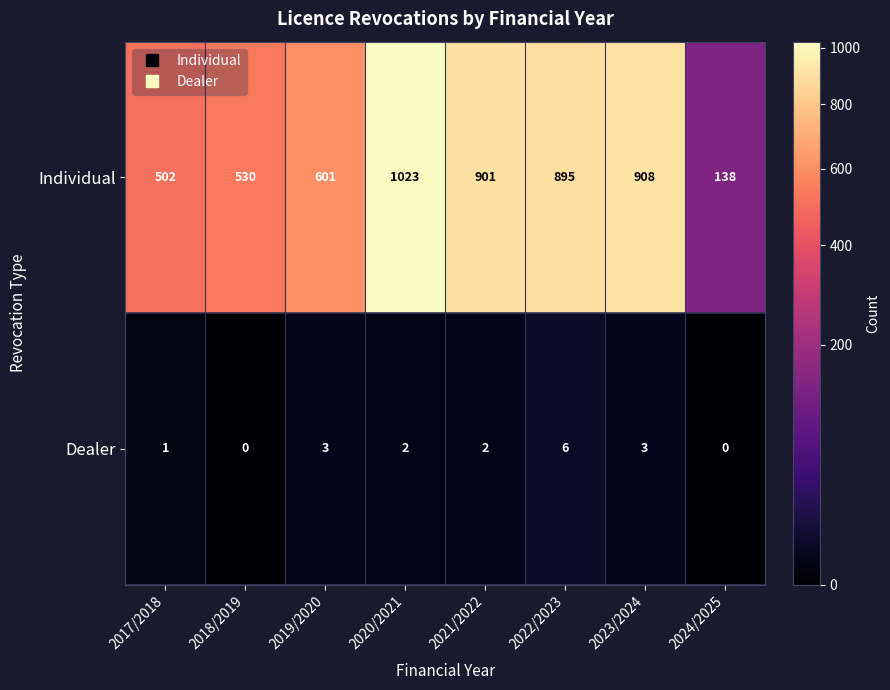

How many Dealer values are between 1 and 3?

5